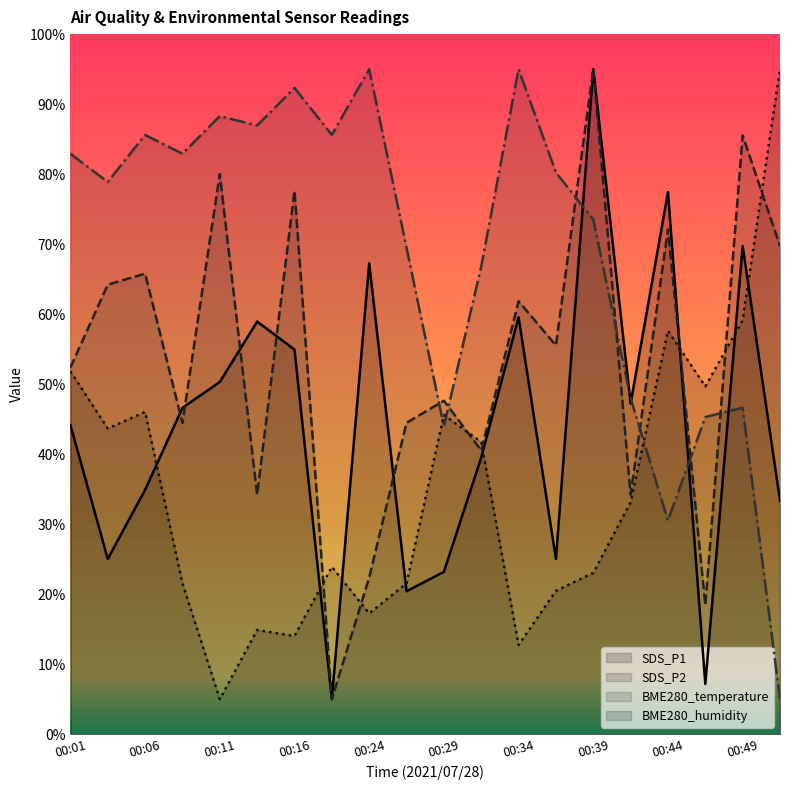

At which label is BME280_temperature closest to 50?

00:41